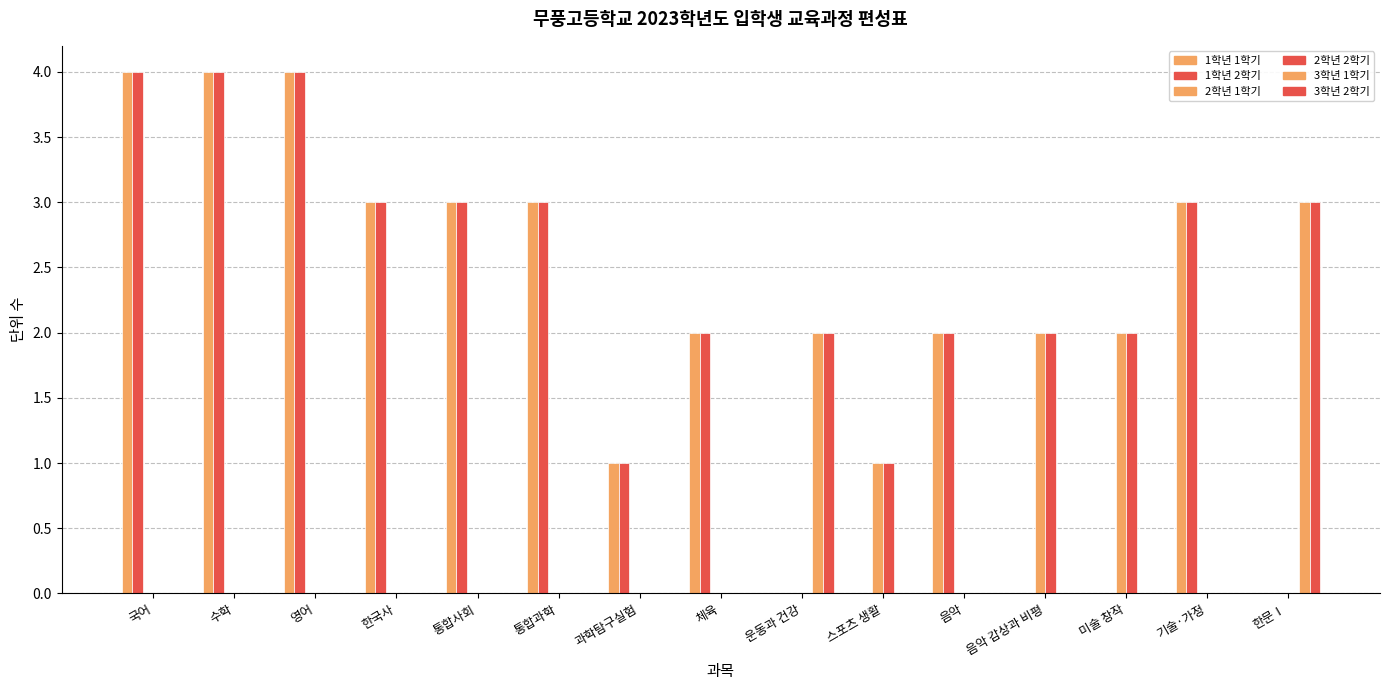

What is the label of the 9th bar from the left?

운동과 건강